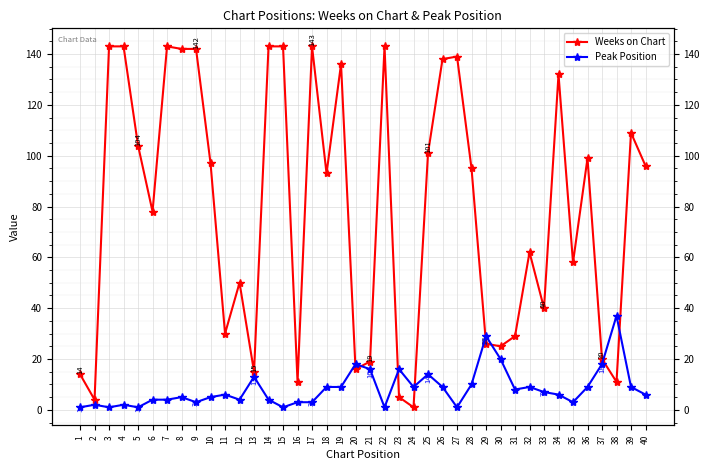

The Weeks on Chart series shows 55 at 33. True or false?

False